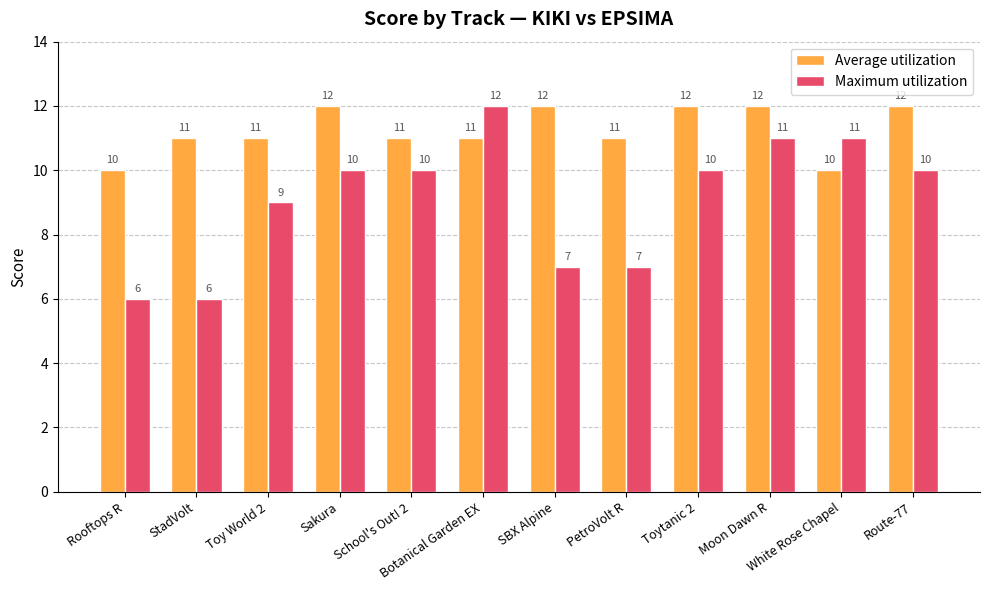

What is the value of the Average utilization bar at the 5th from the left?

11